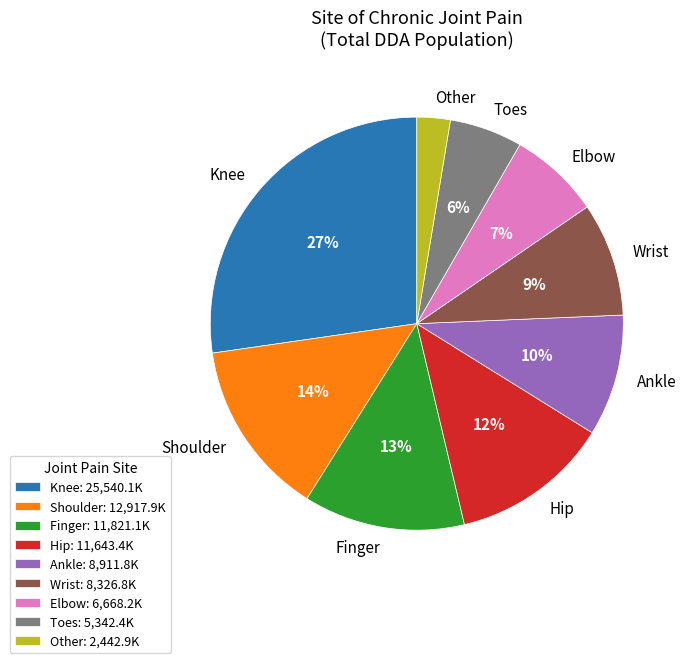

Which slice is the smallest?

Other